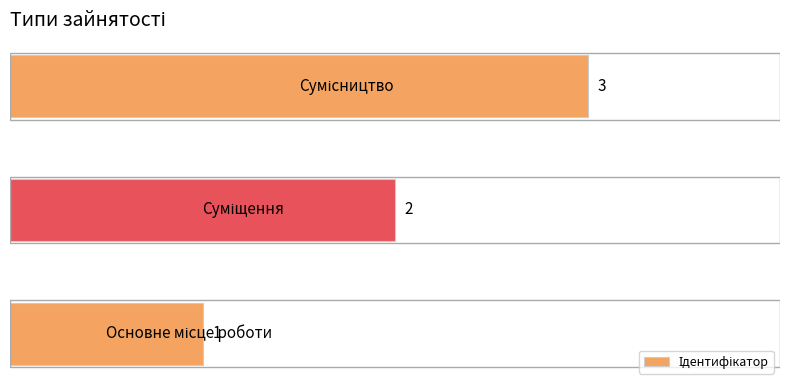

How many values are between 1 and 3?

3